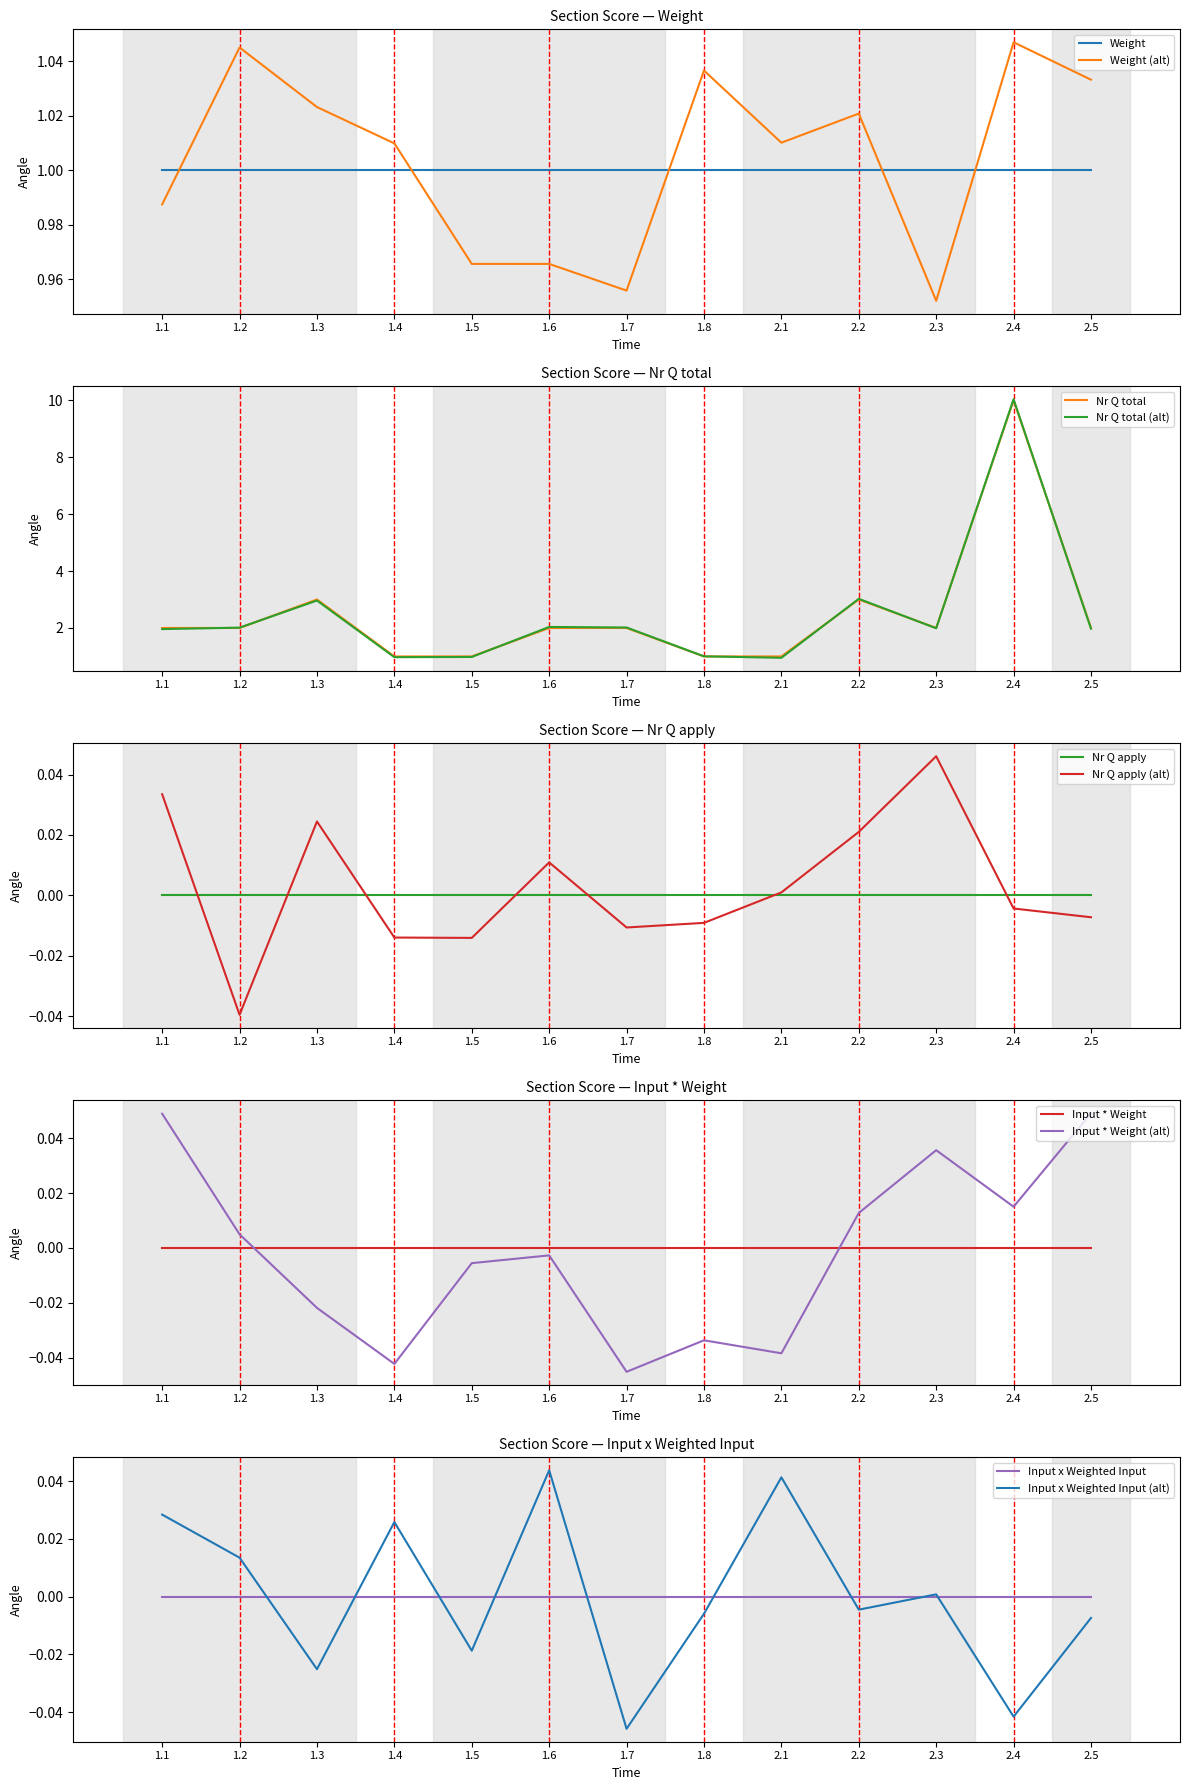

How many values in the Nr Q total series are below 2?

4